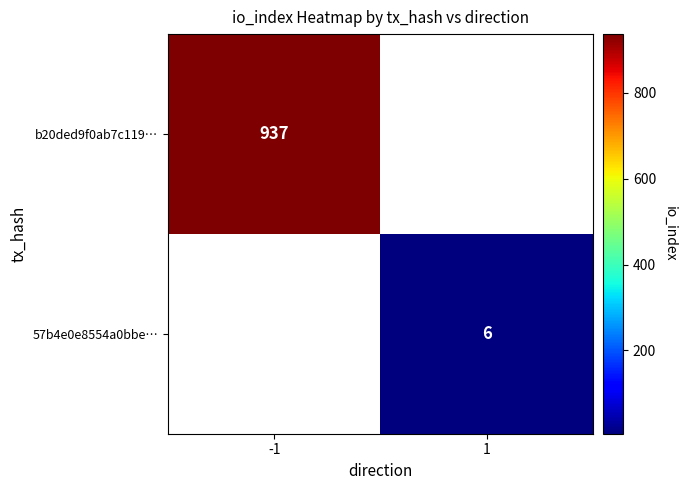

The value of 57b4e0e8554a0bbe… at 1 is 10. True or false?

False